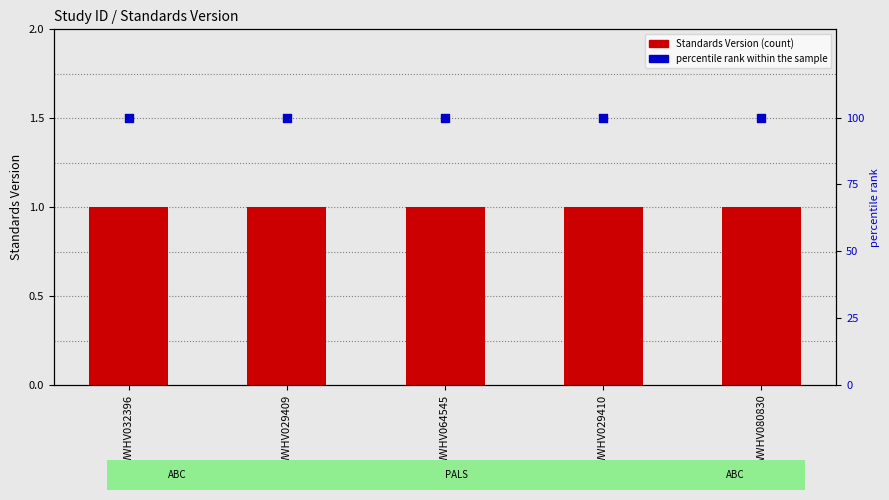

Is the value of percentile rank within the sample at WWHV029410 greater than the value of Standards Version at WWHV080830?

Yes